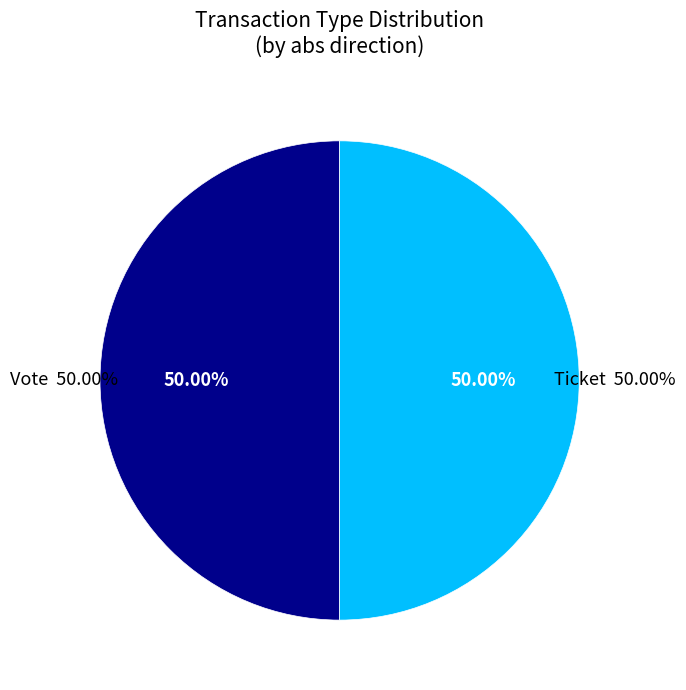

Which category accounts for the majority?

Vote